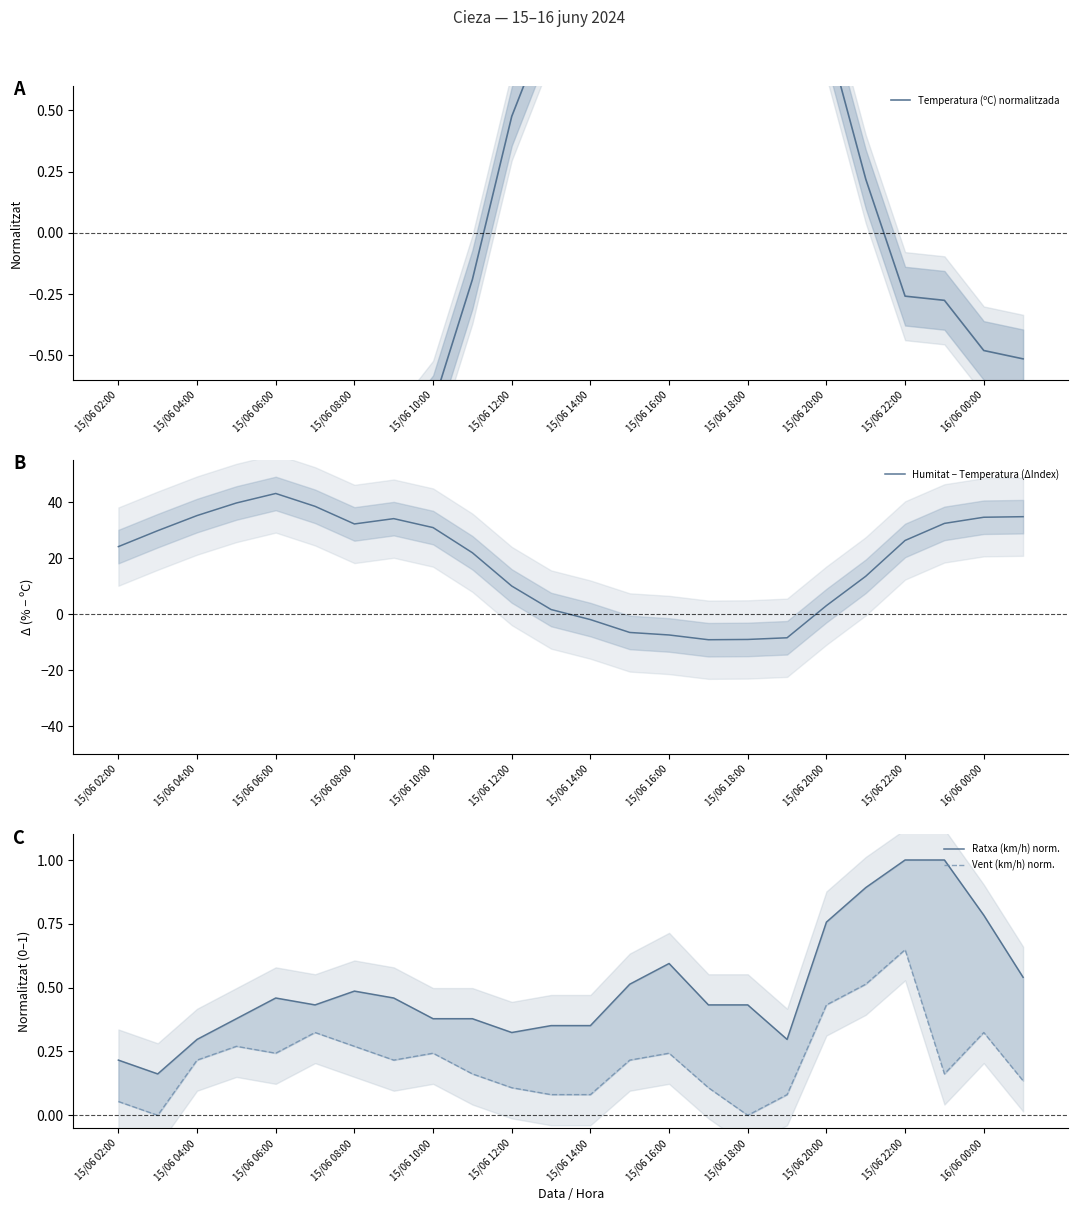

True or false: Vent (km/h) norm. and Temperatura (ºC) normalitzada intersect in this chart.

True